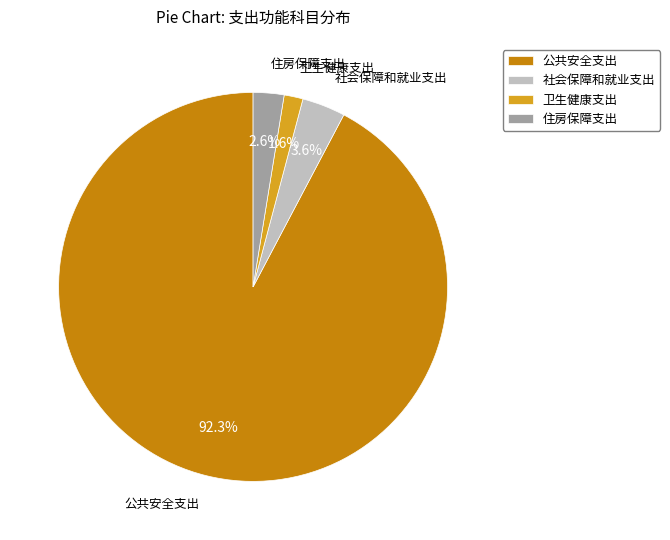

Is there any slice that represents more than half of the pie?

Yes